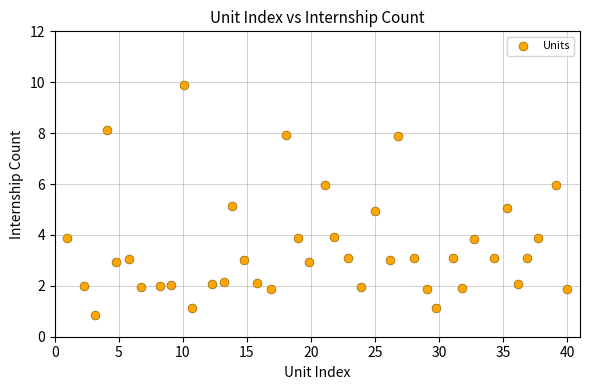

What is the range of X values (max minus min)?

39.0